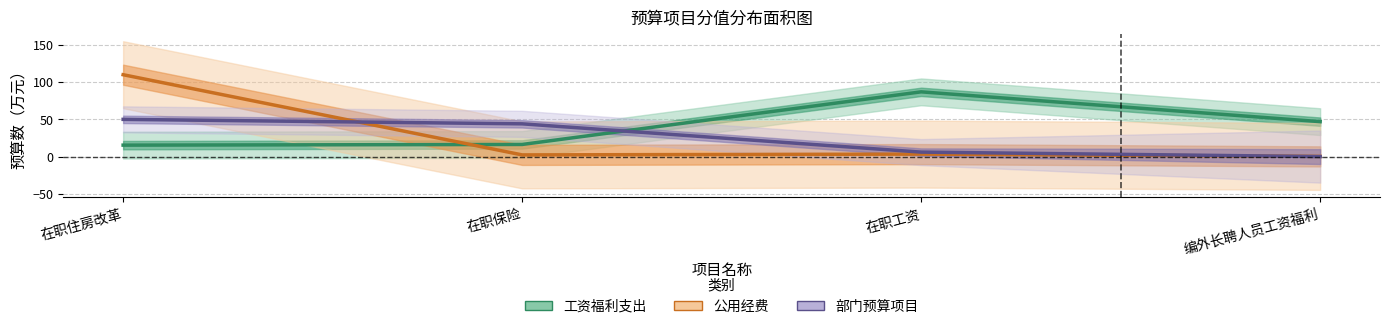

True or false: 工资福利支出 has more than 2 interior local peaks.

False